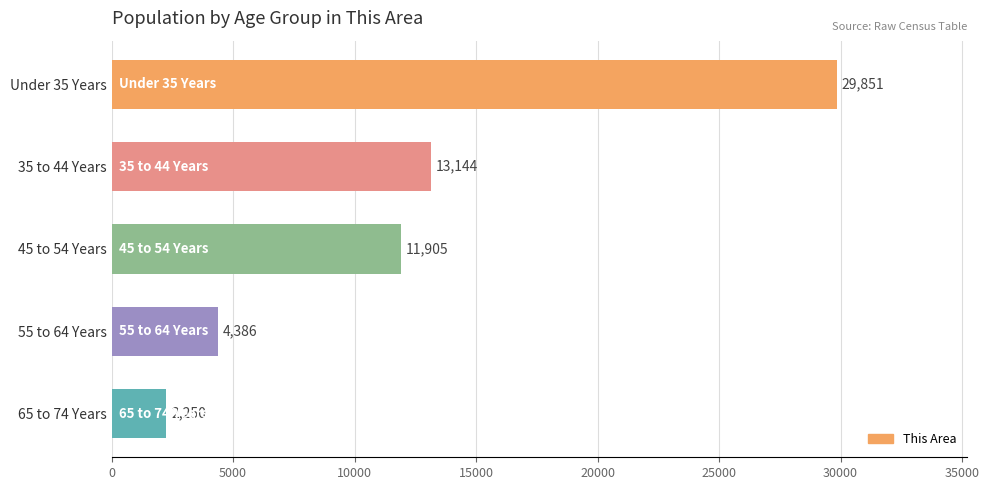

What is the maximum value shown in the chart?

29851